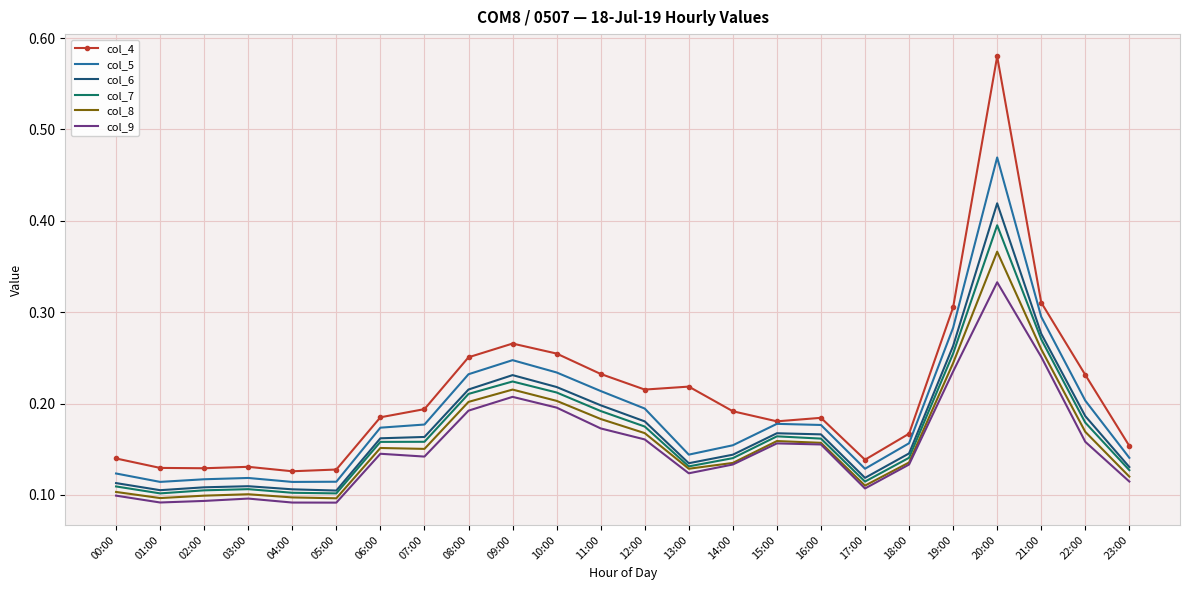

Is it true that col_4 equals 0.2 at 16:00?

True